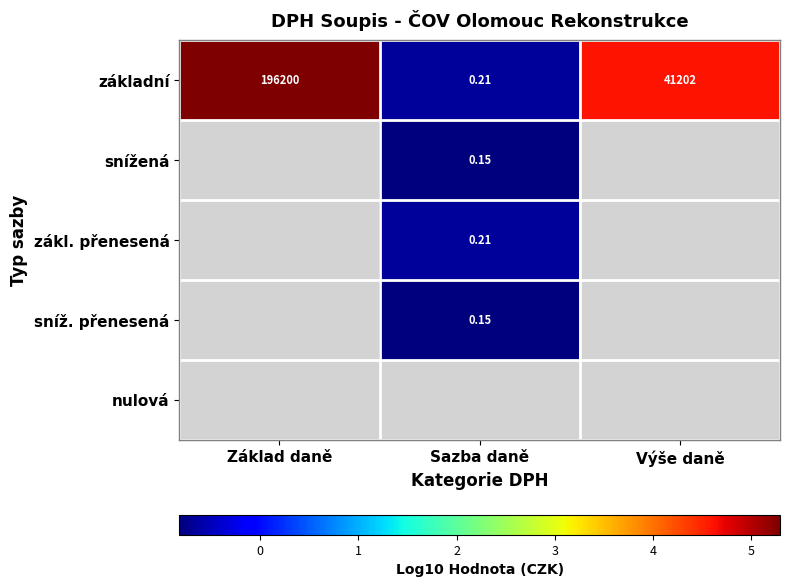

At which label is základní closest to 98100?

Výše daně